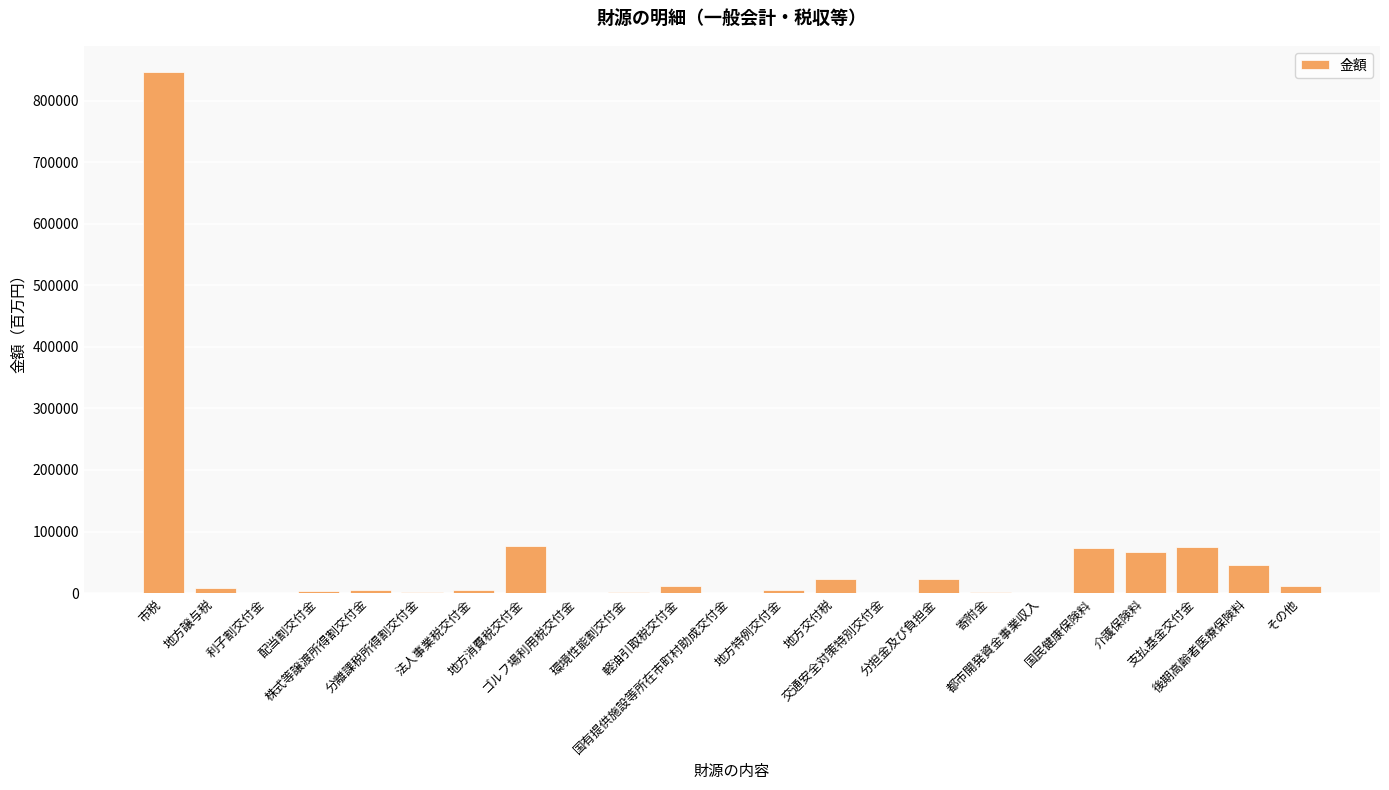

How many data points does each series have?

23